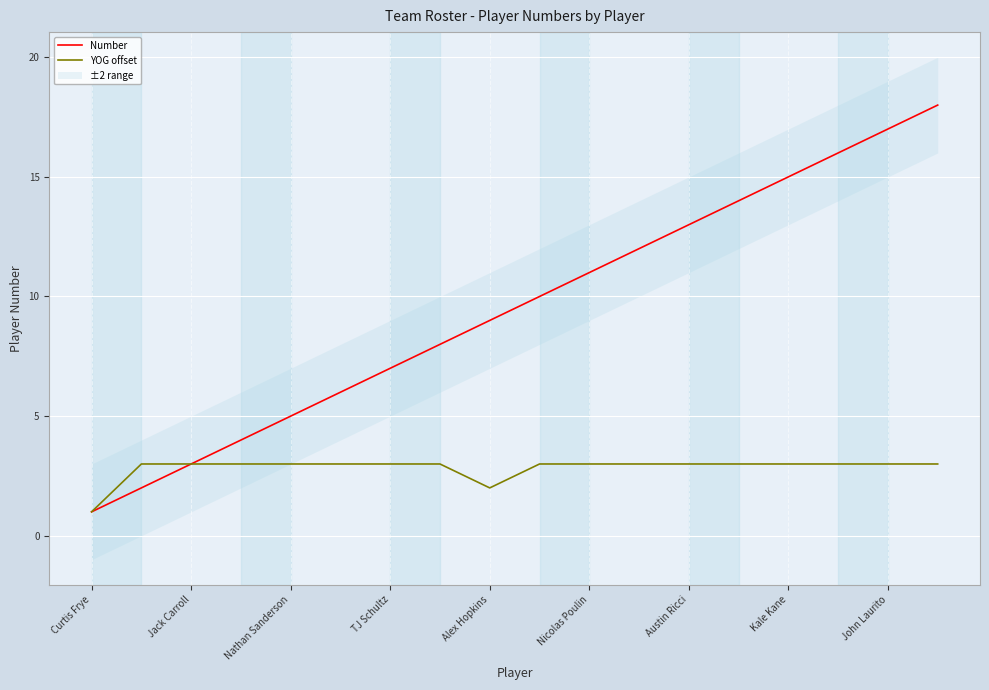

Is this an area chart (filled region under the line)?

No